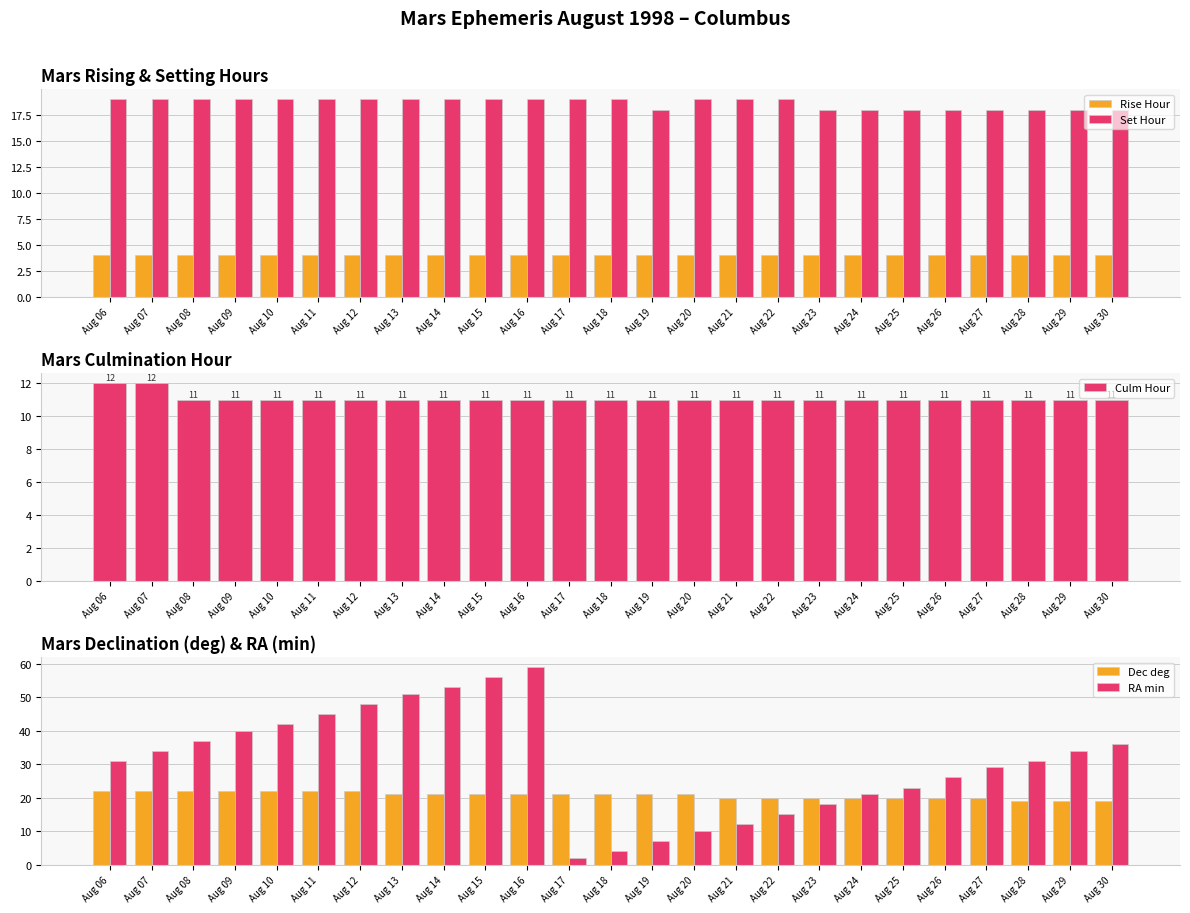

Is the value of RA min at Aug 12 greater than the value of Rise Hour at Aug 30?

Yes